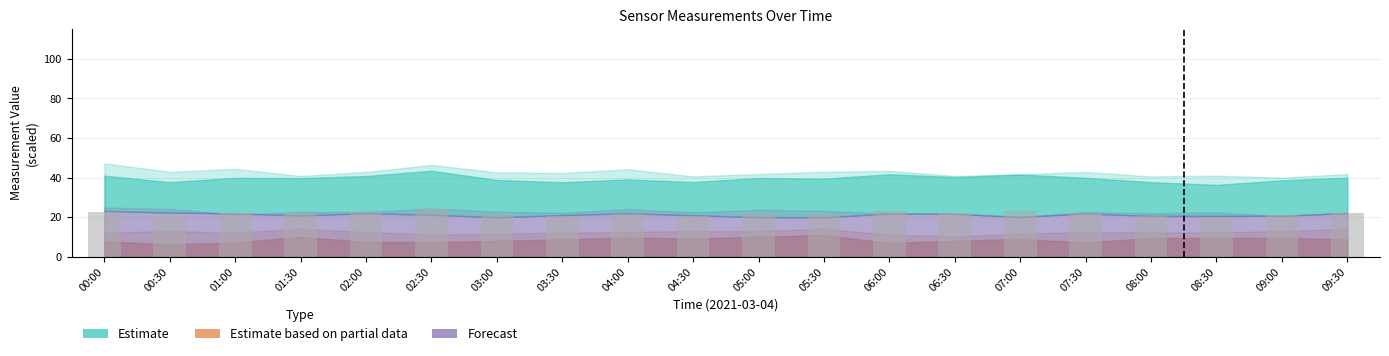

What position from the left is 00:30?

2